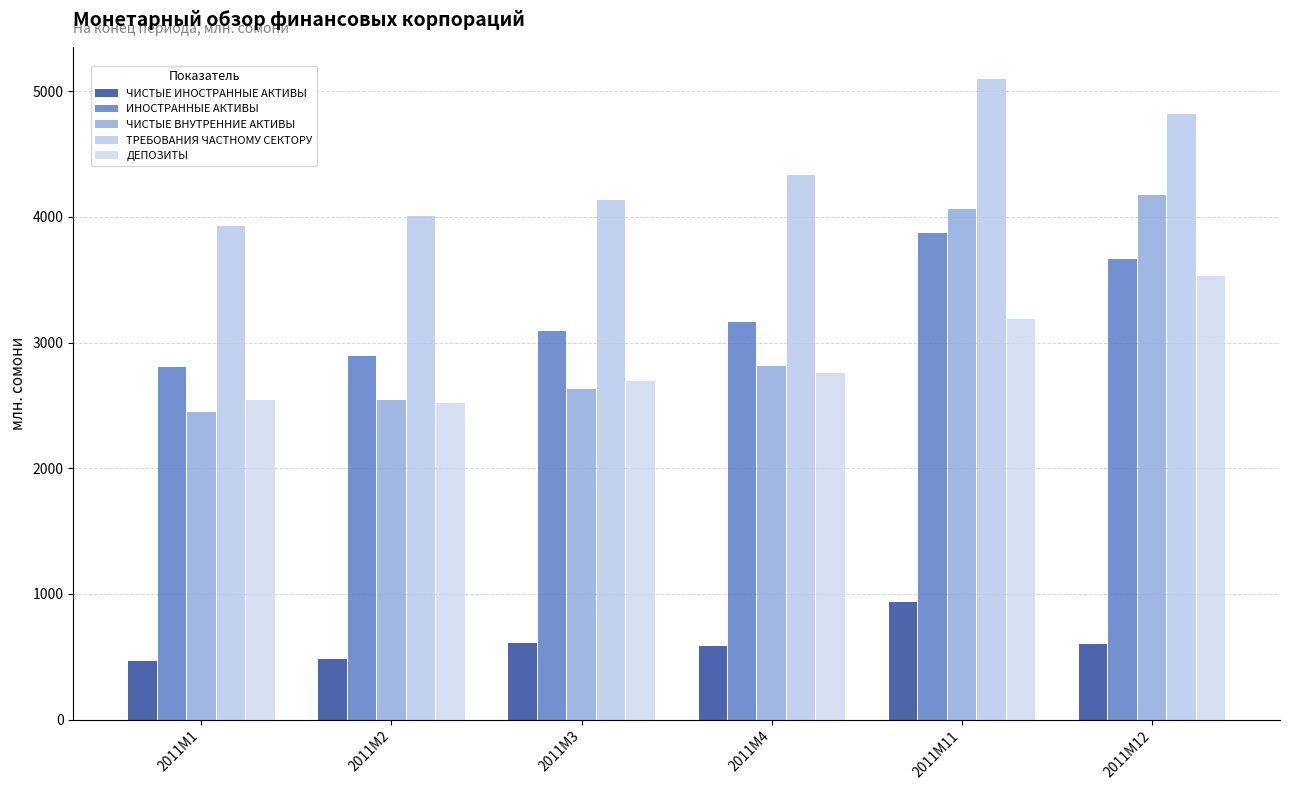

Which series has the widest spread of values?

ЧИСТЫЕ ВНУТРЕННИЕ АКТИВЫ